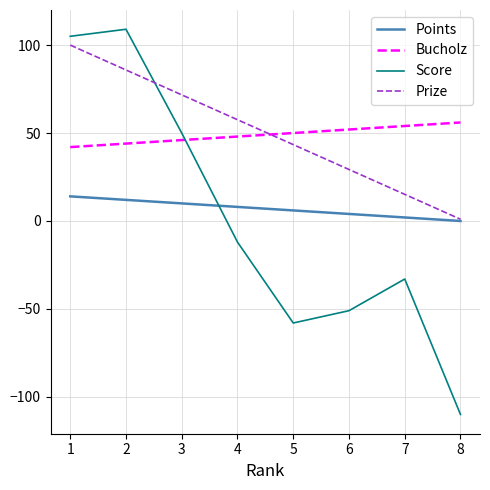

The value of Points at 4 is 8.0. True or false?

True